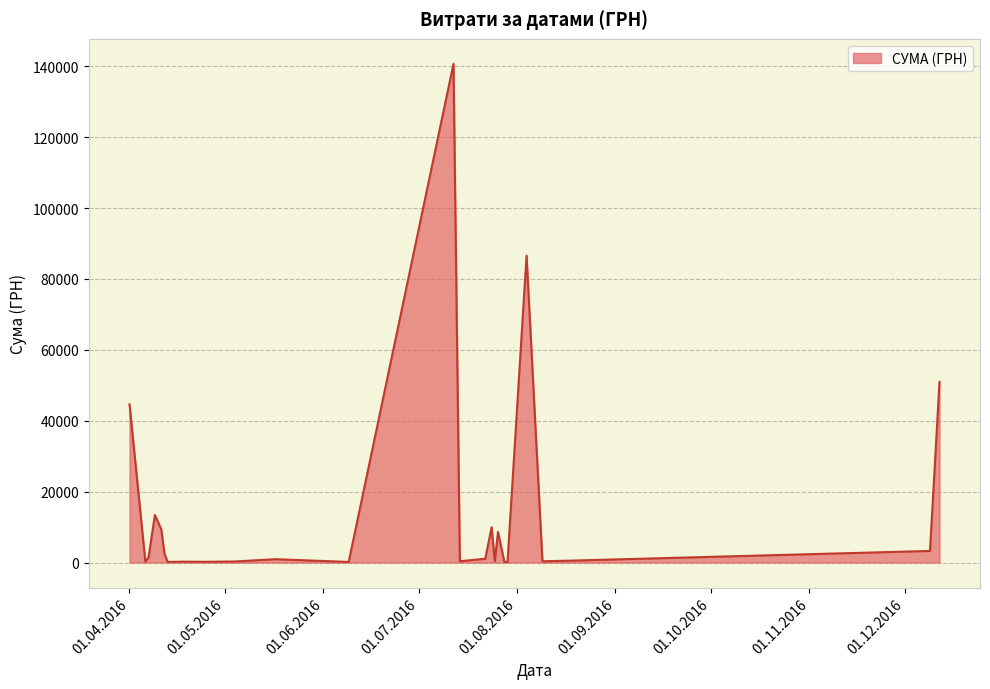

What is the greatest value displayed?

140706.2